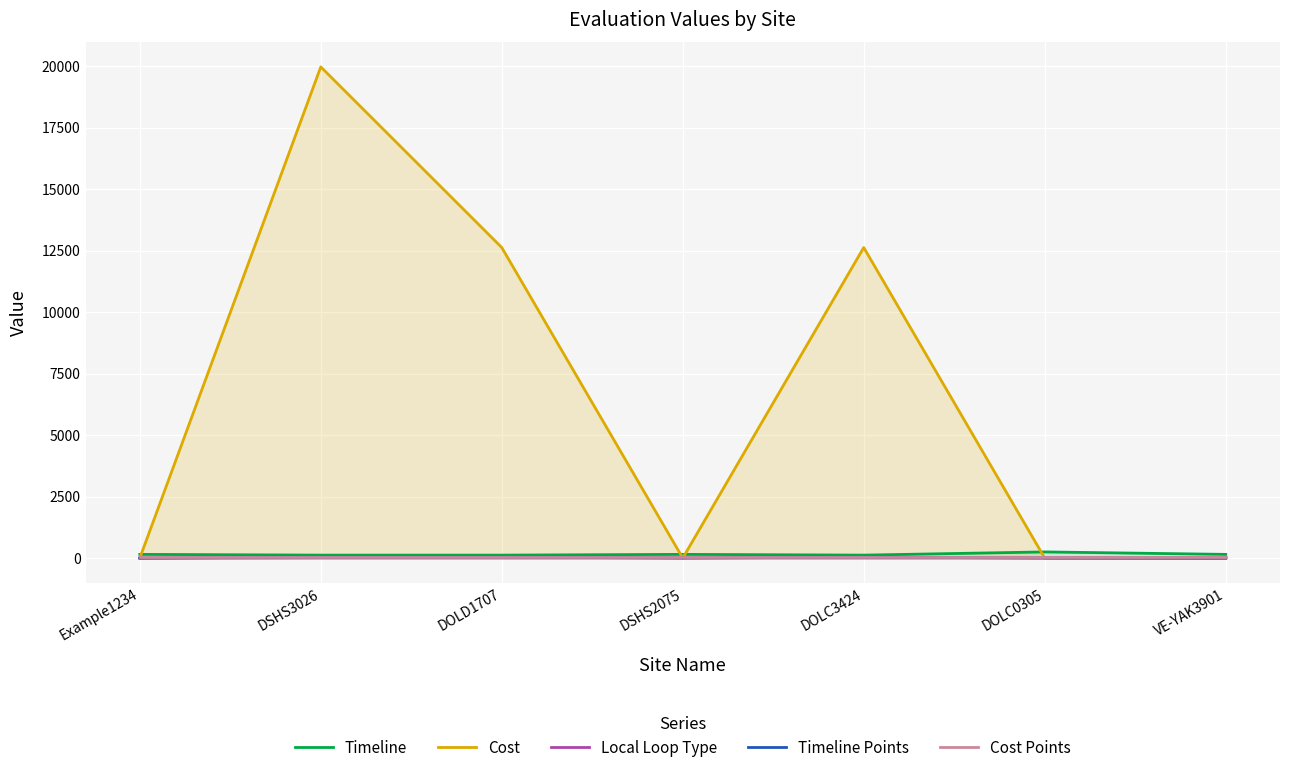

True or false: Local Loop Type has more than 2 interior local peaks.

False